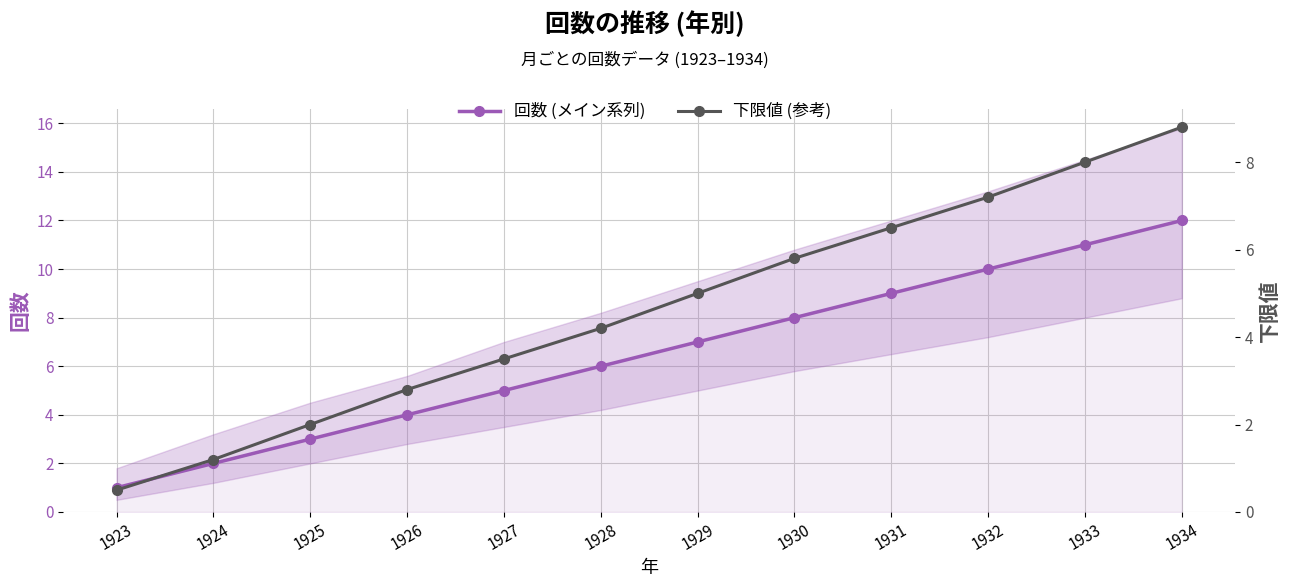

List the series in order of their peak value, highest first.

回数 (メイン系列), 下限値 (参考)